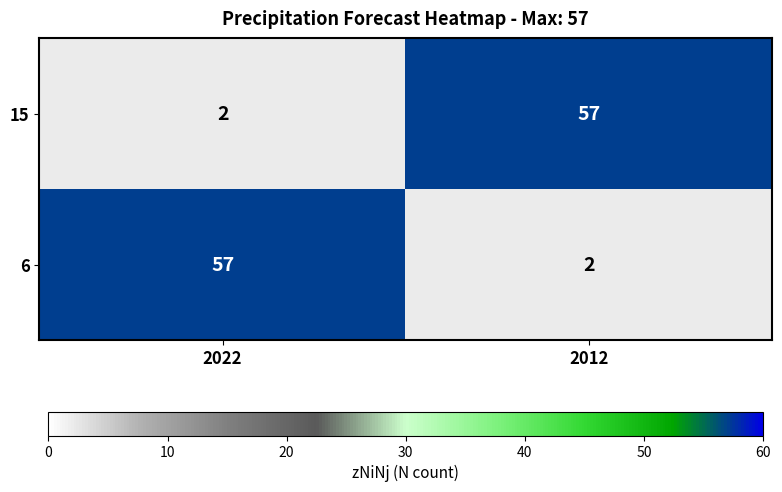

Is the value of 6 at 2022 greater than the value of 15 at 2022?

Yes